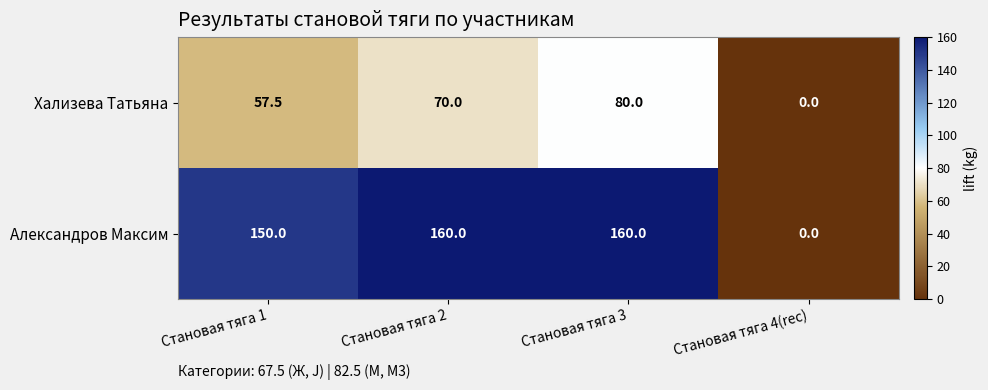

What is the total value across all series at Становая тяга 1?

207.5